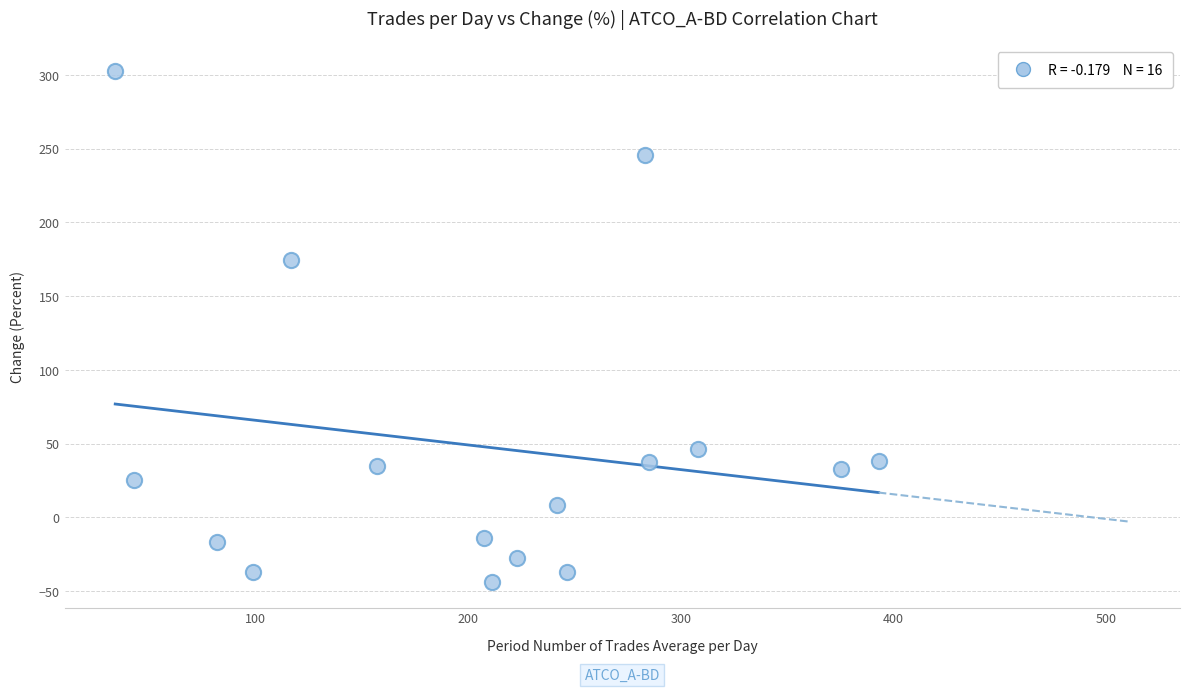

What is the range of Y values (max minus min)?

346.7